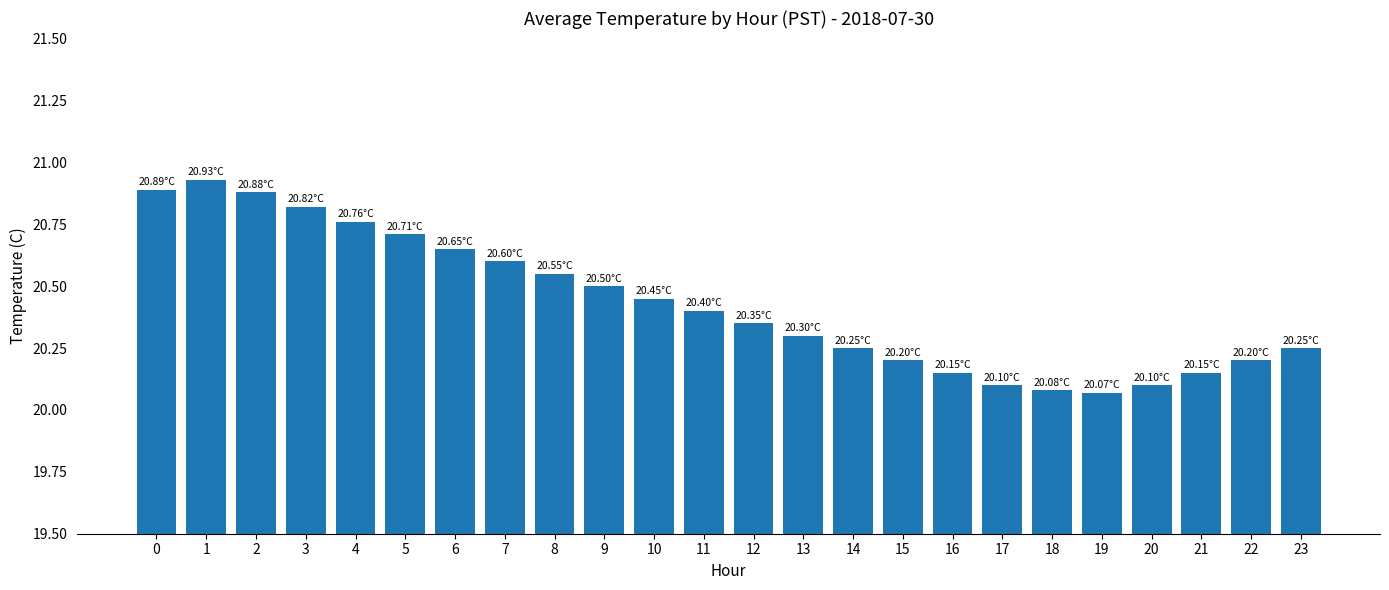

The chart shows a value of 10.3 at 15. True or false?

False